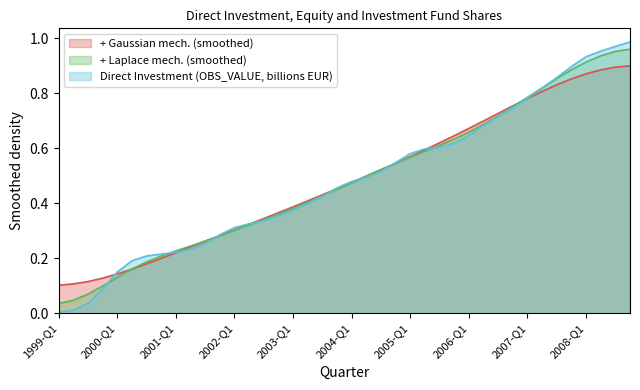

Does the chart display data point markers on the line(s)?

No